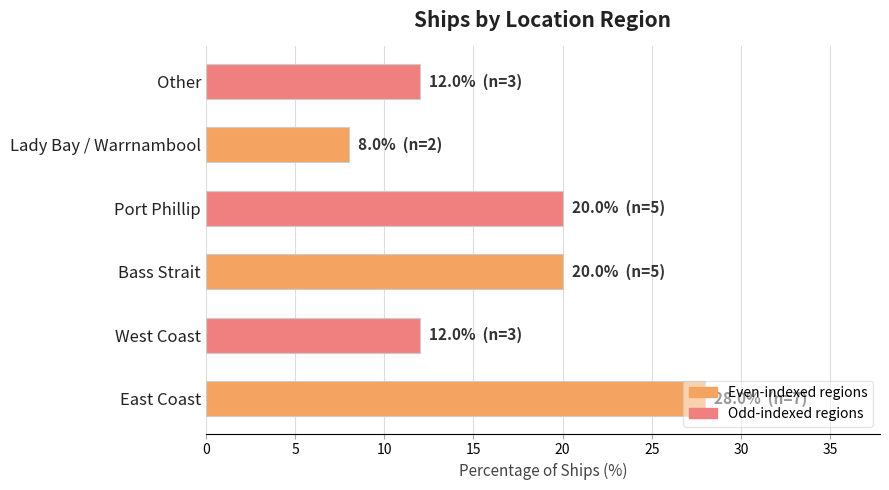

What is the change in value from East Coast to West Coast?

-16.0